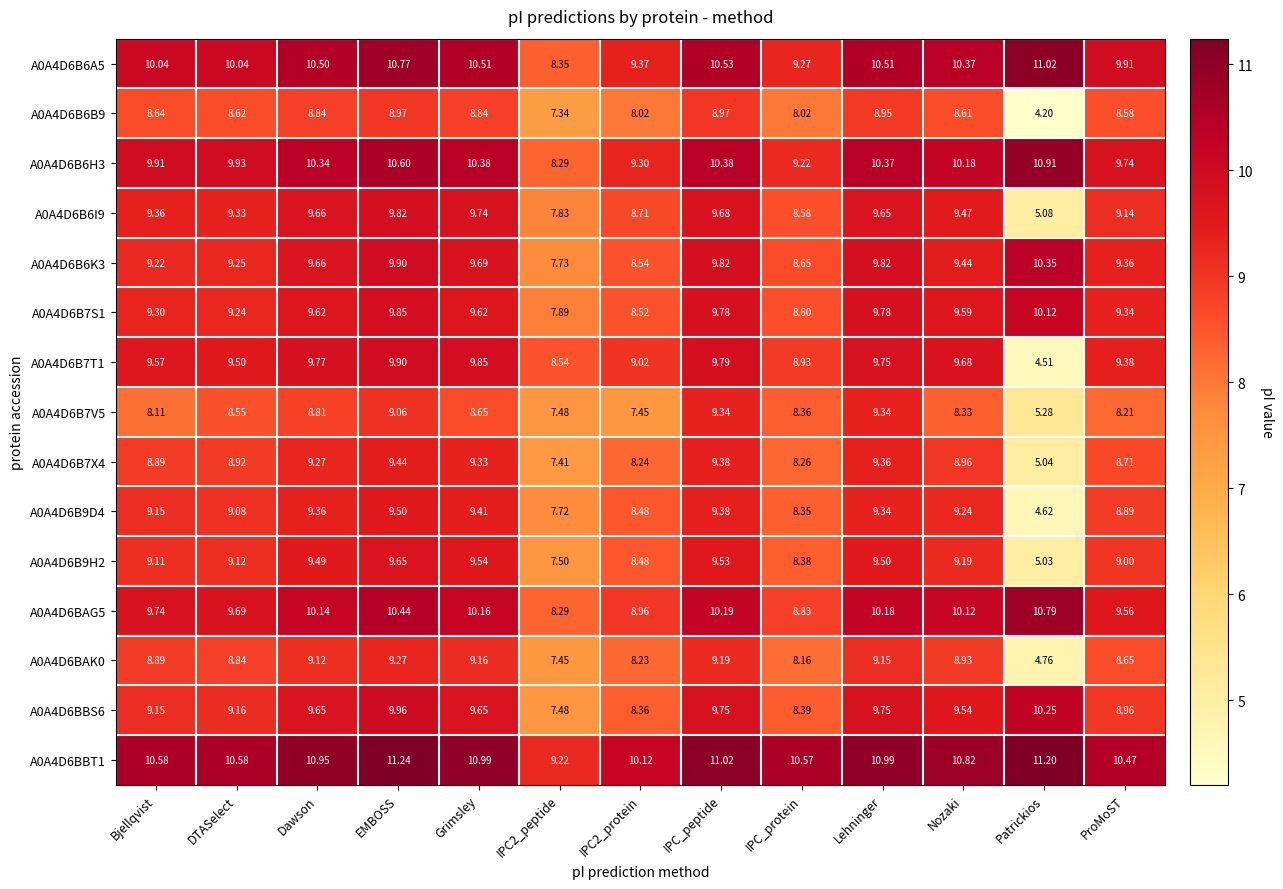

Where does the A0A4D6B9H2 series first go above 9?

Bjellqvist